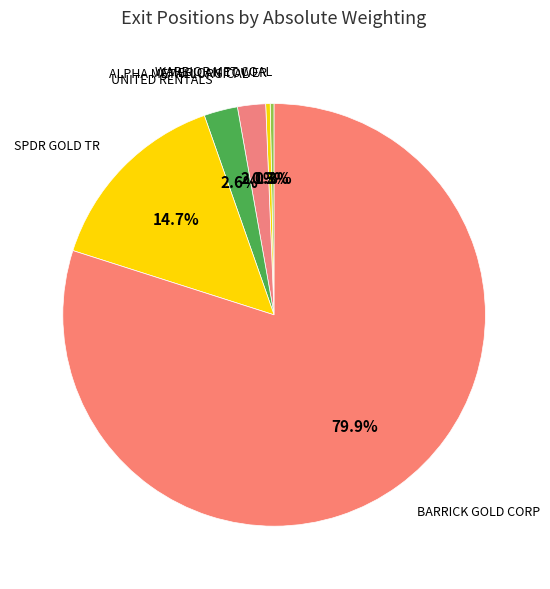

How many slices are in this pie chart?

6